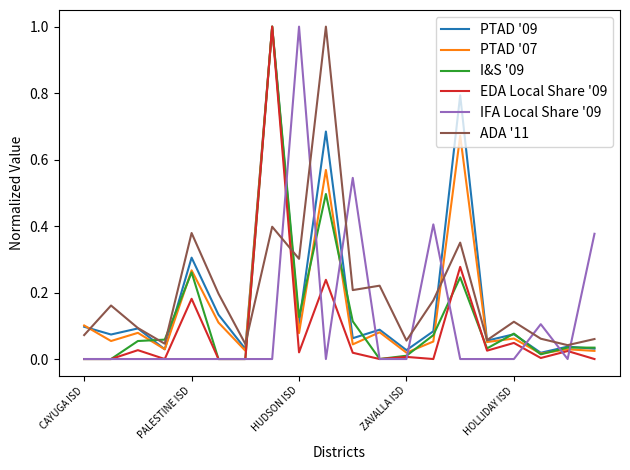

What is the greatest value displayed?

1.0